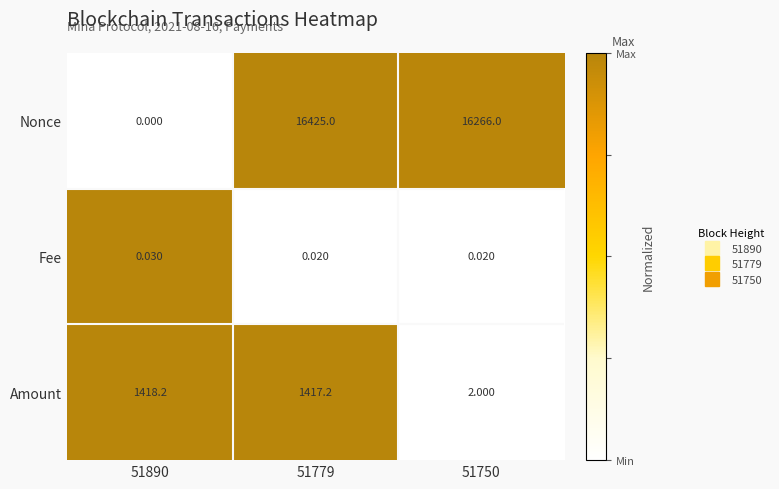

At which category is the sum across all series the highest?

51779